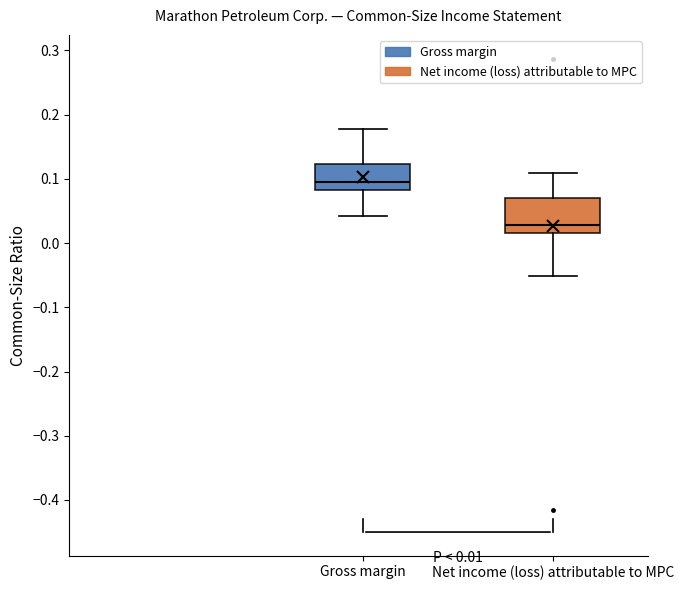

Comparing the boxes themselves (not the whiskers), which one is the tallest?

Net income (loss) attributable to MPC